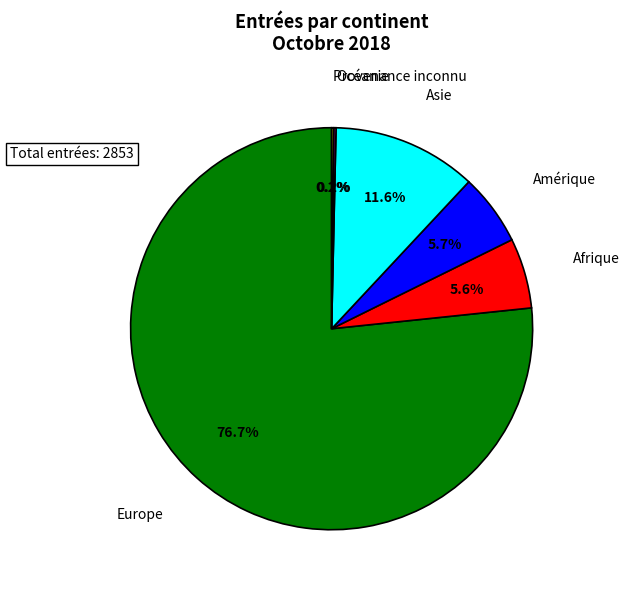

Which slice represents more than half of the pie?

Europe